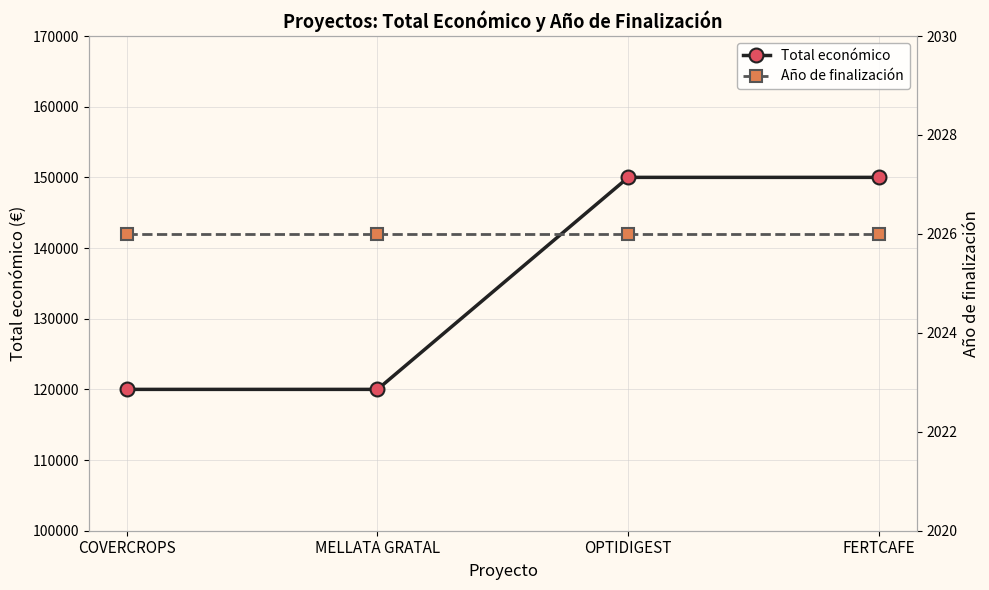

Rank the series by their average value, from highest to lowest.

Total económico, Año de finalización